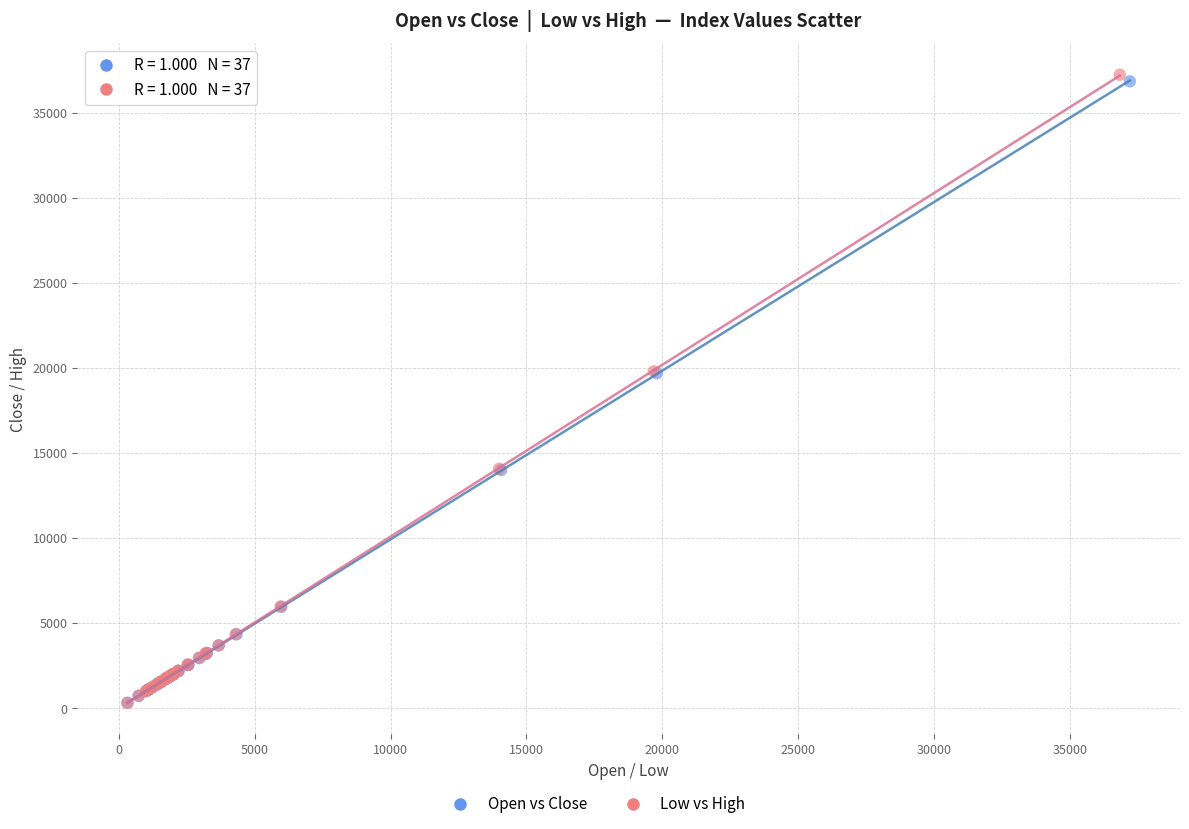

Which series has the largest Y range (max minus min)?

Low vs High